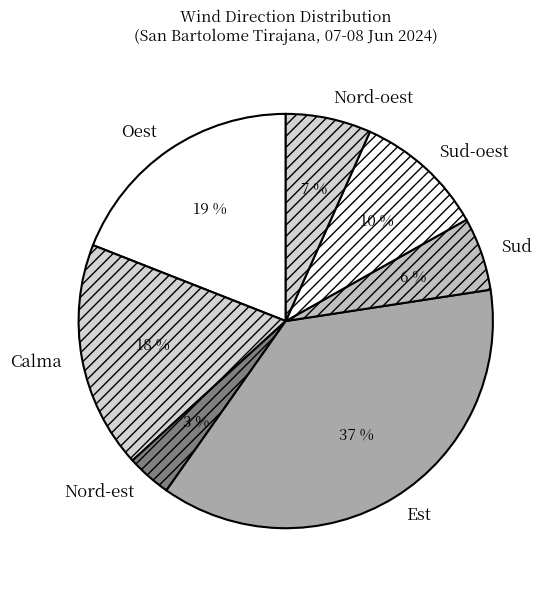

Does Calma represent more than half of the total?

No